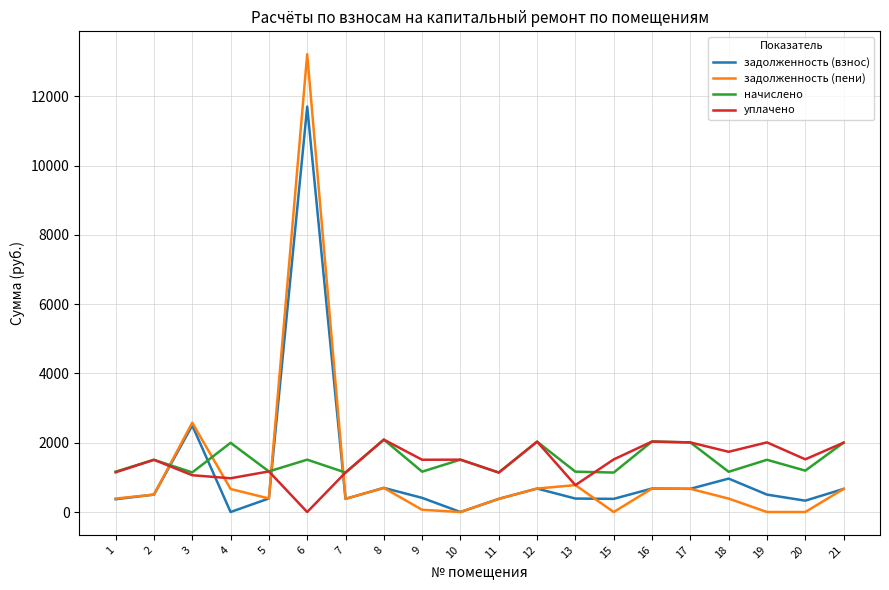

Where do начислено and задолженность (пени) first cross each other?

2 and 3